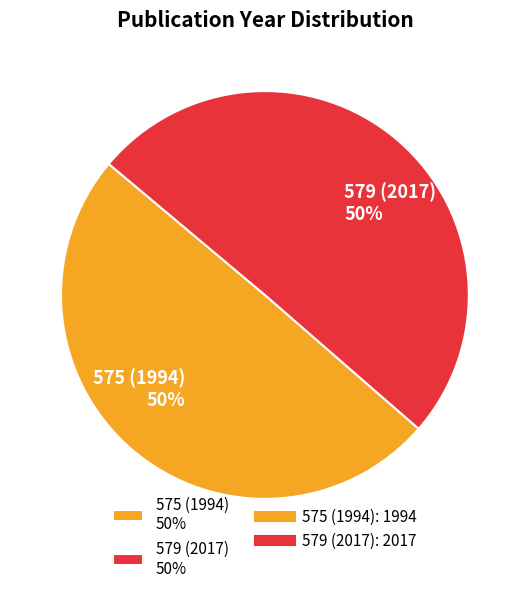

What percentage is the 579 (2017) slice, to the nearest percent?

50%